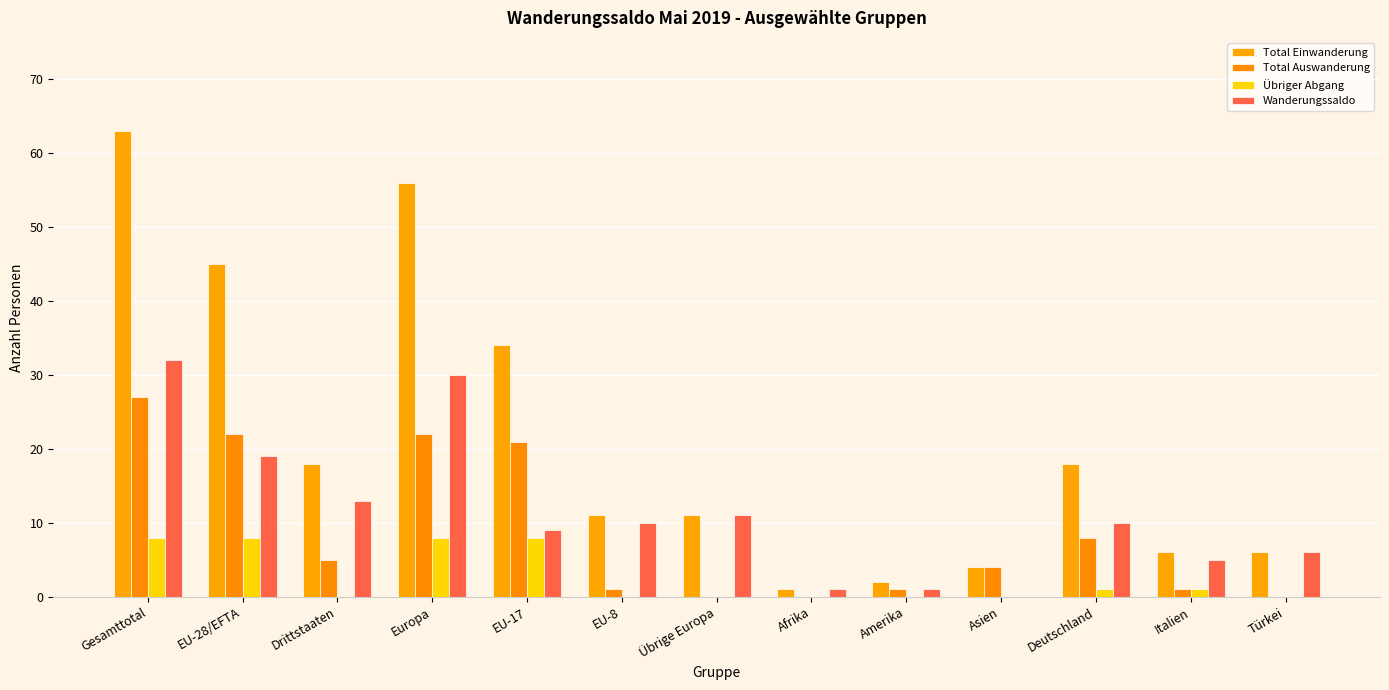

Reading left to right, extract all data points from this chart.

Total Einwanderung: Gesamttotal=63	EU-28/EFTA=45	Drittstaaten=18	Europa=56	EU-17=34	EU-8=11	Übrige Europa=11	Afrika=1	Amerika=2	Asien=4	Deutschland=18	Italien=6	Türkei=6
Total Auswanderung: Gesamttotal=27	EU-28/EFTA=22	Drittstaaten=5	Europa=22	EU-17=21	EU-8=1	Übrige Europa=0	Afrika=0	Amerika=1	Asien=4	Deutschland=8	Italien=1	Türkei=0
Übriger Abgang: Gesamttotal=8	EU-28/EFTA=8	Drittstaaten=0	Europa=8	EU-17=8	EU-8=0	Übrige Europa=0	Afrika=0	Amerika=0	Asien=0	Deutschland=1	Italien=1	Türkei=0
Wanderungssaldo: Gesamttotal=32	EU-28/EFTA=19	Drittstaaten=13	Europa=30	EU-17=9	EU-8=10	Übrige Europa=11	Afrika=1	Amerika=1	Asien=0	Deutschland=10	Italien=5	Türkei=6